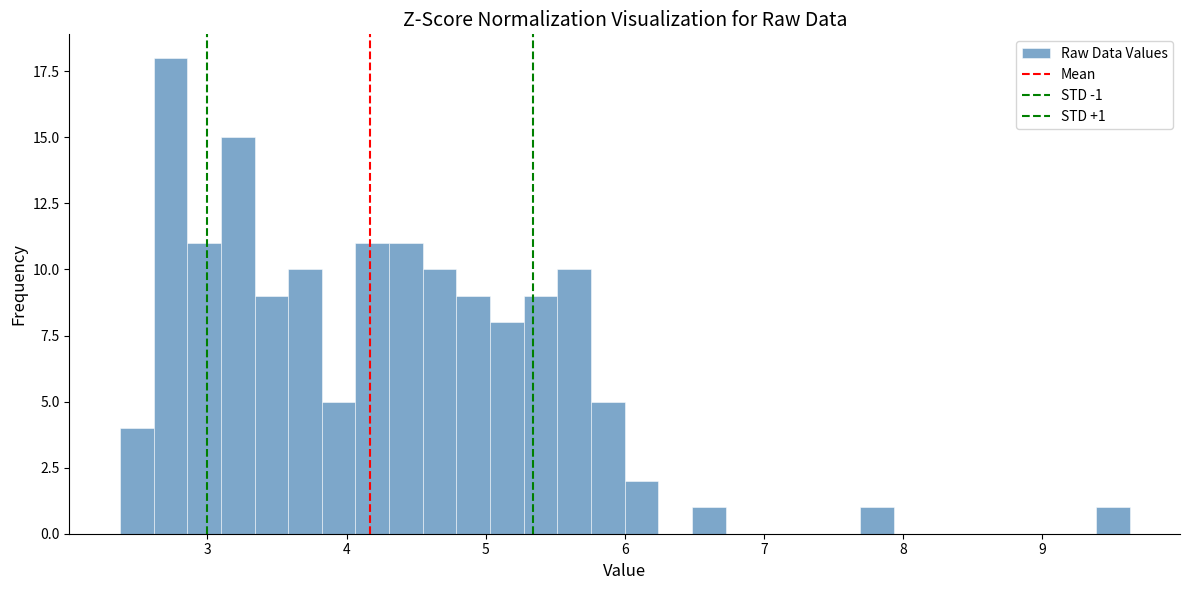

Around what value on the x-axis is the tallest bar? Give the approximate position of its centre, as read against the axis.

2.7